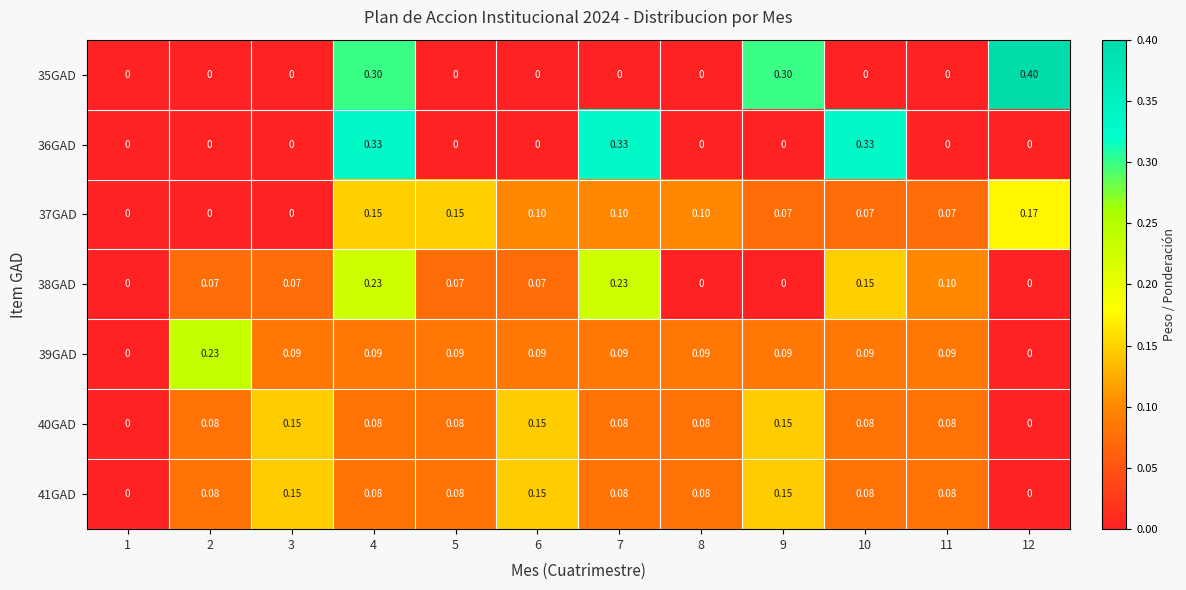

Is the value of 36GAD at 10 greater than the value of 41GAD at 1?

Yes